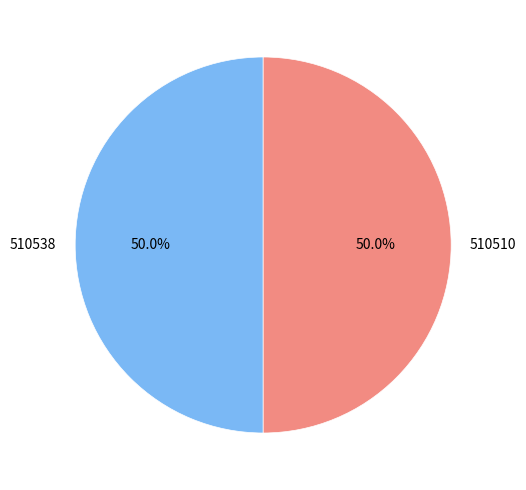

To the nearest percent, what is the combined percentage of 510538 and 510510?

100%